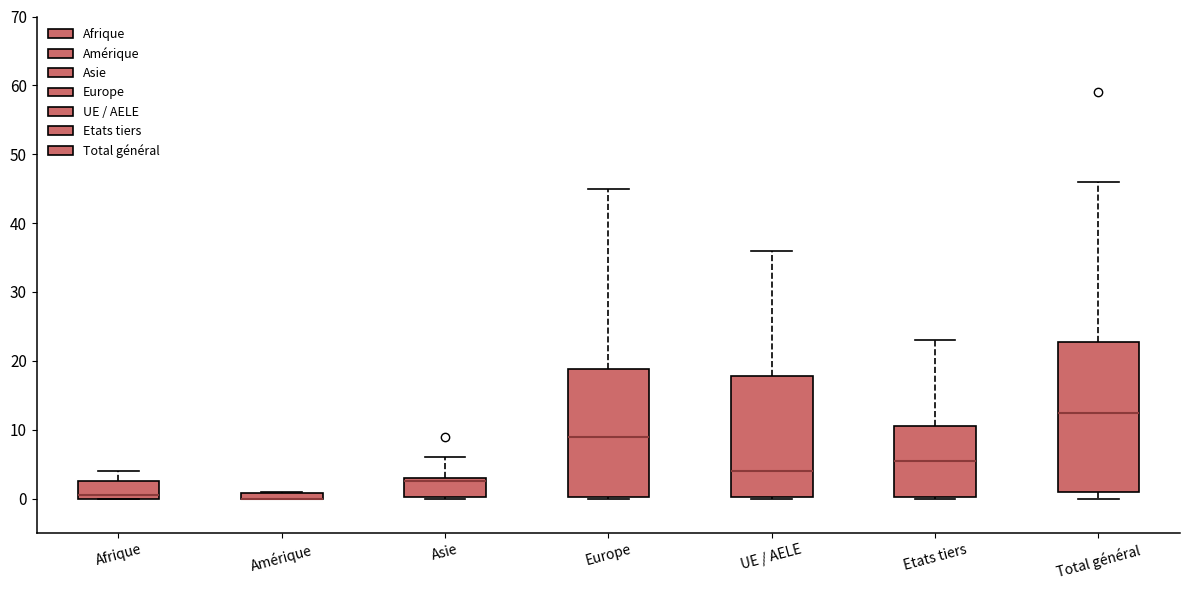

Where does the median line of the box for Total général sit on the y-axis? The values are not printed on the chart, so give them approximately, as read against the axis.

13